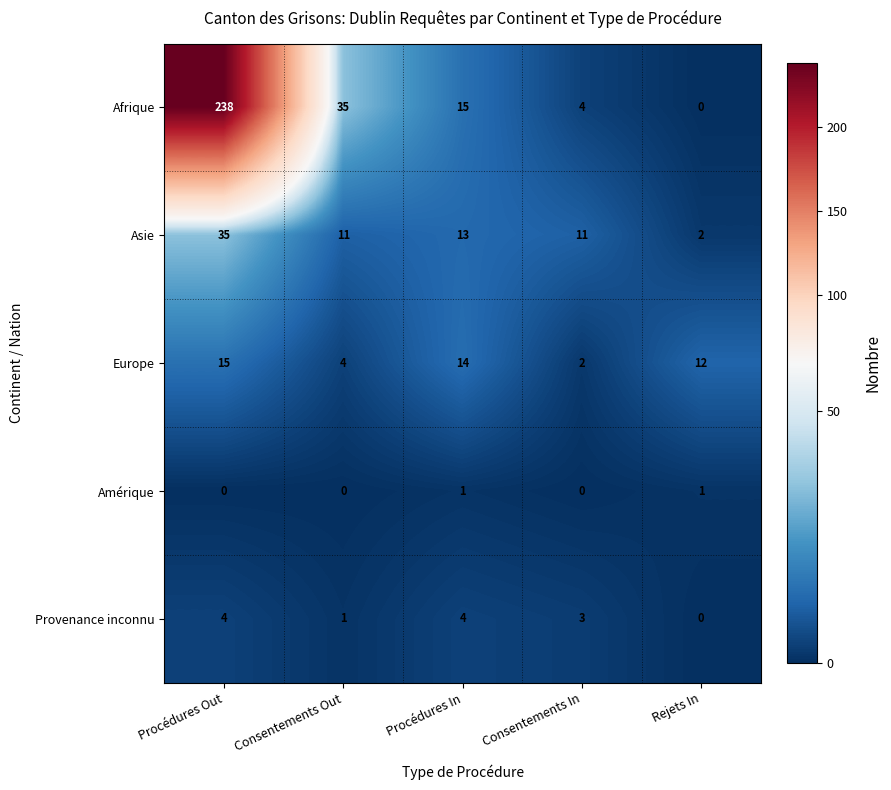

Which series has the largest total across all categories?

Afrique